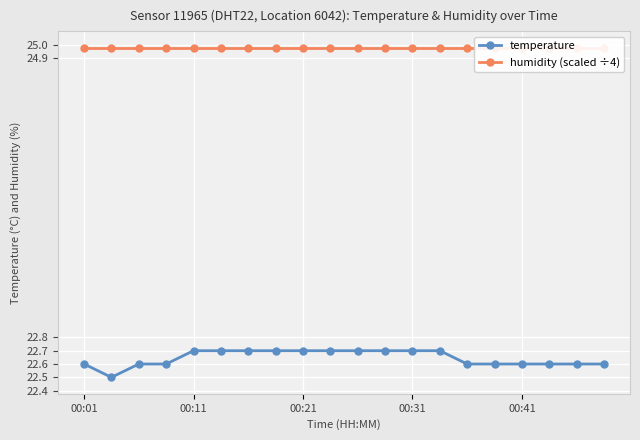

Is it true that temperature equals 22.6 at 00:01?

True